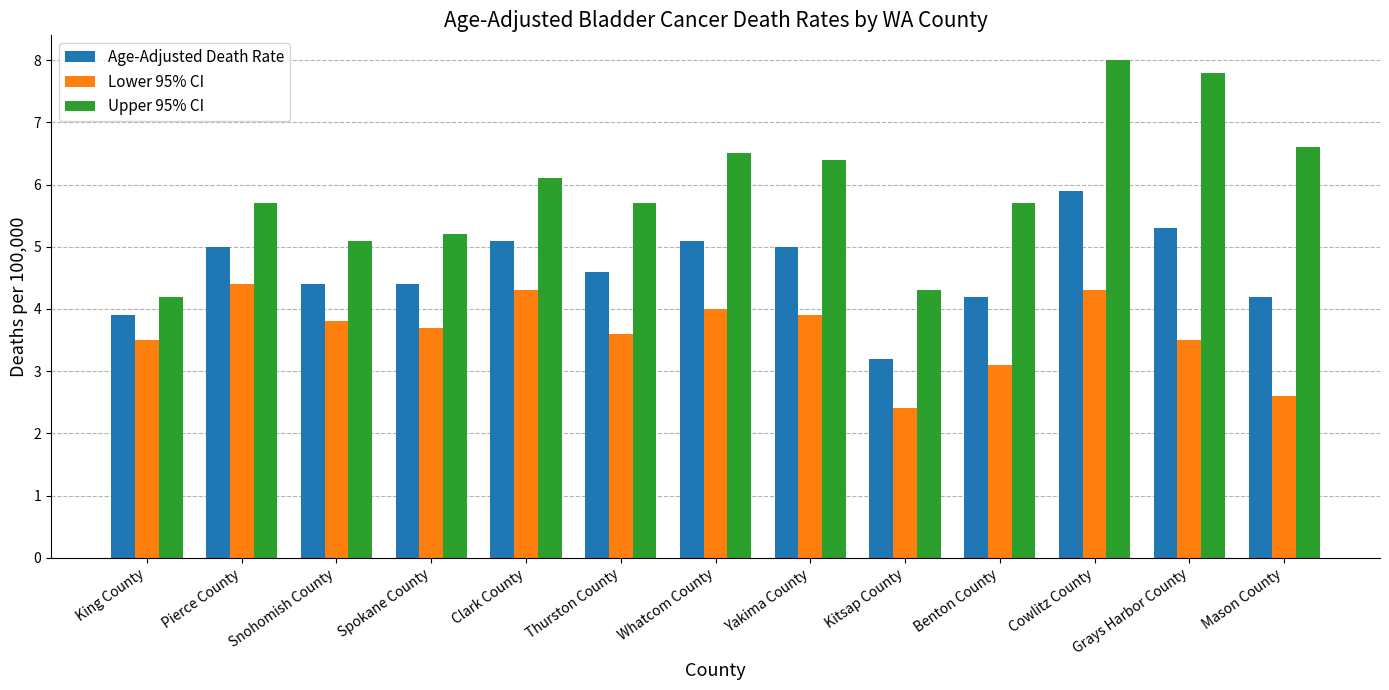

How many data points in Age-Adjusted Death Rate are above 4?

11